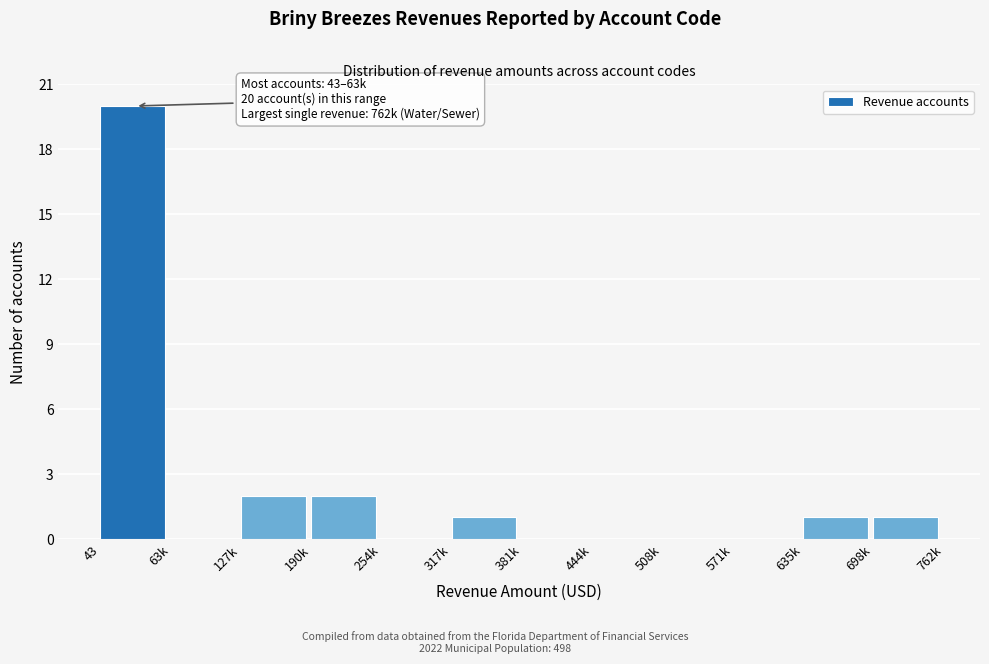

Reading left to right, list all the values displayed in this chart.

43=20	63k=0	127k=2	190k=2	254k=0	317k=1	381k=0	444k=0	508k=0	571k=0	635k=1	698k=1